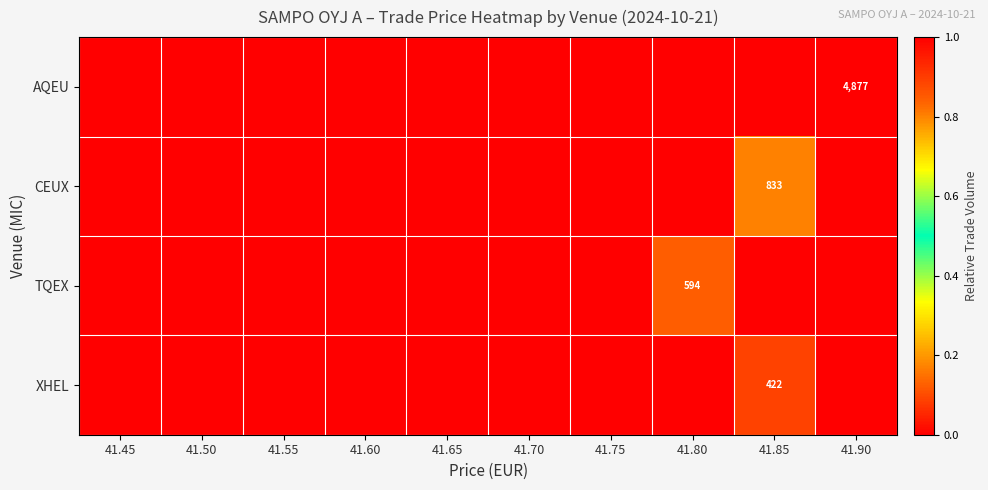

Which label corresponds to the smallest value in the chart?

41.45